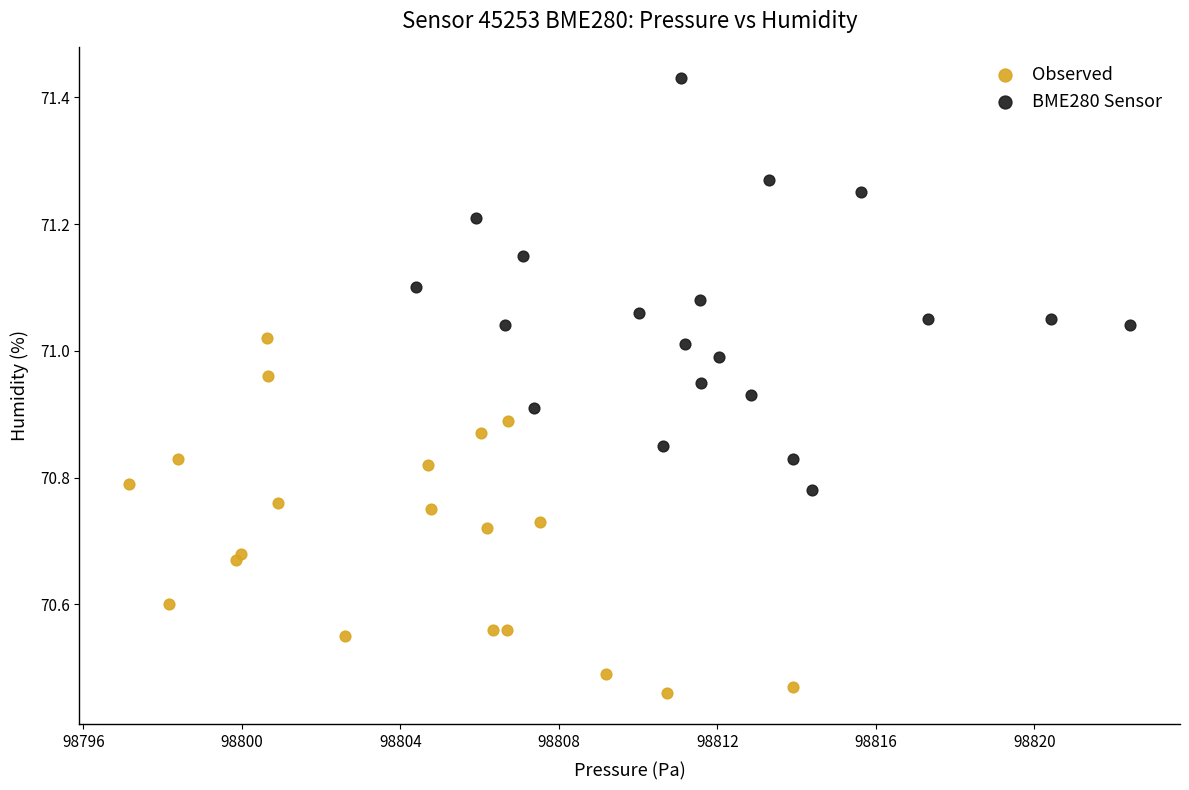

Which series reaches the maximum Y coordinate?

BME280 Sensor